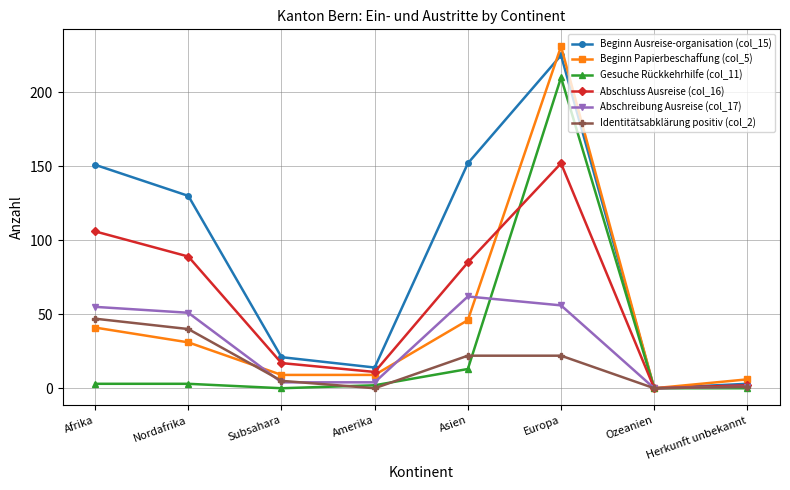

Does the chart display data point markers on the line(s)?

Yes